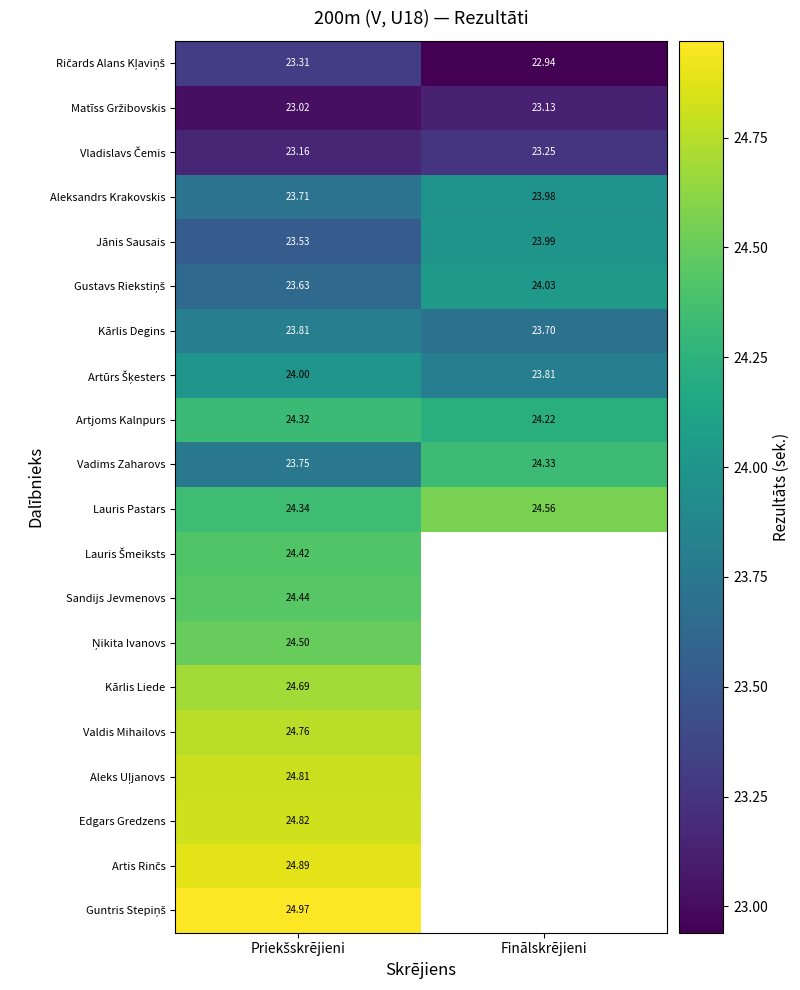

The Vladislavs Čemis series shows 32.1 at Priekšskrējieni. True or false?

False